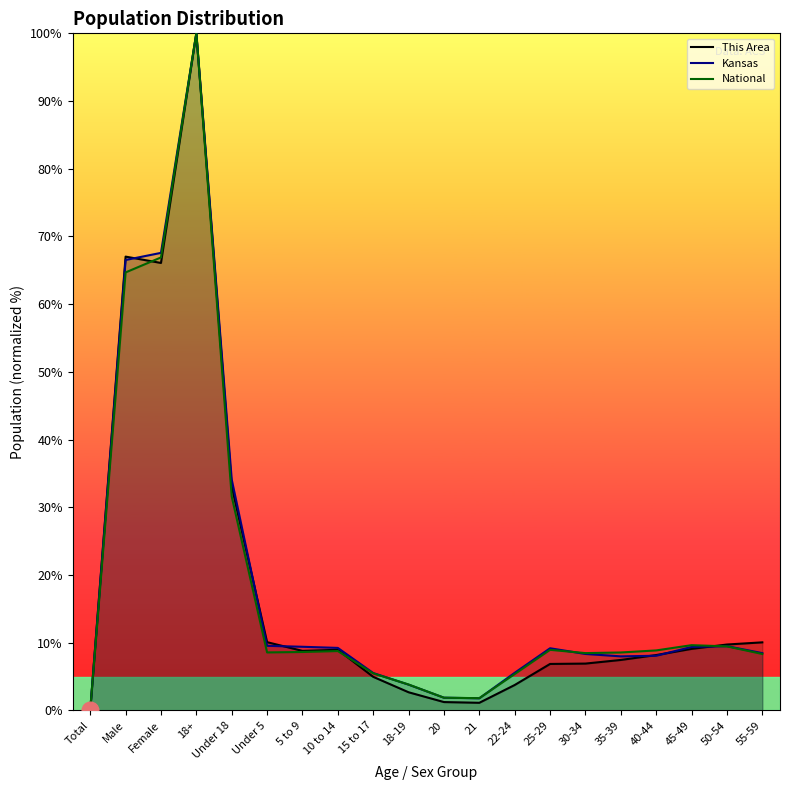

Between 21 and 15 to 17, which is larger?

15 to 17